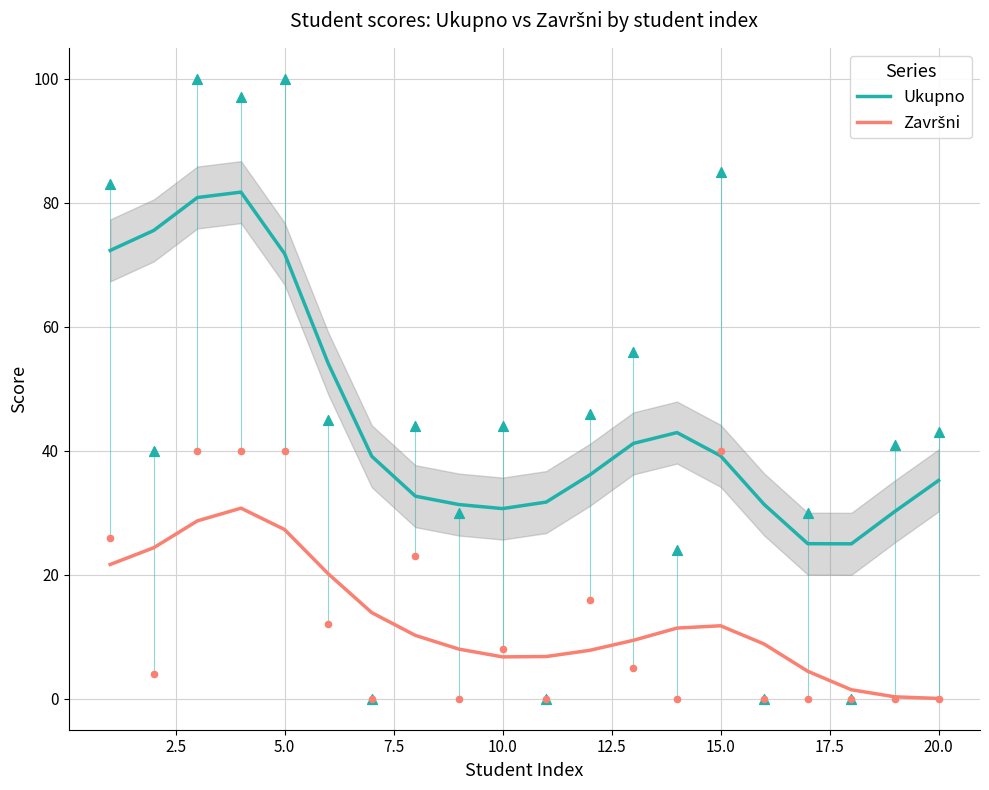

What are all the series names shown in the legend?

Ukupno, Završni